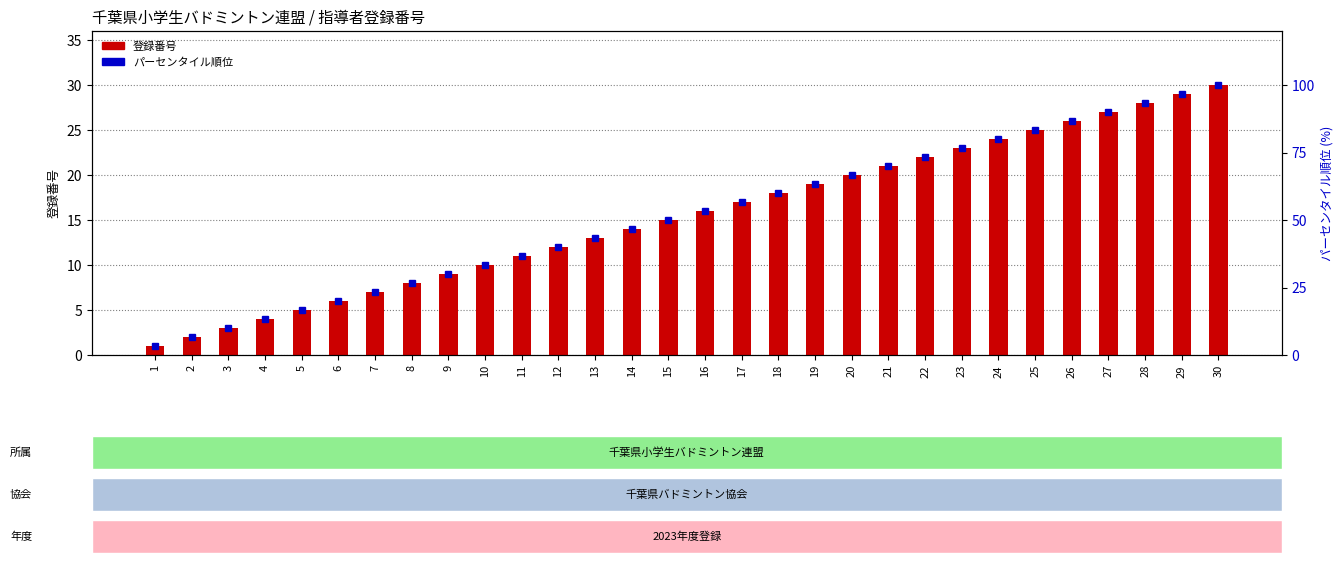

Which series has the largest total across all categories?

パーセンタイル順位